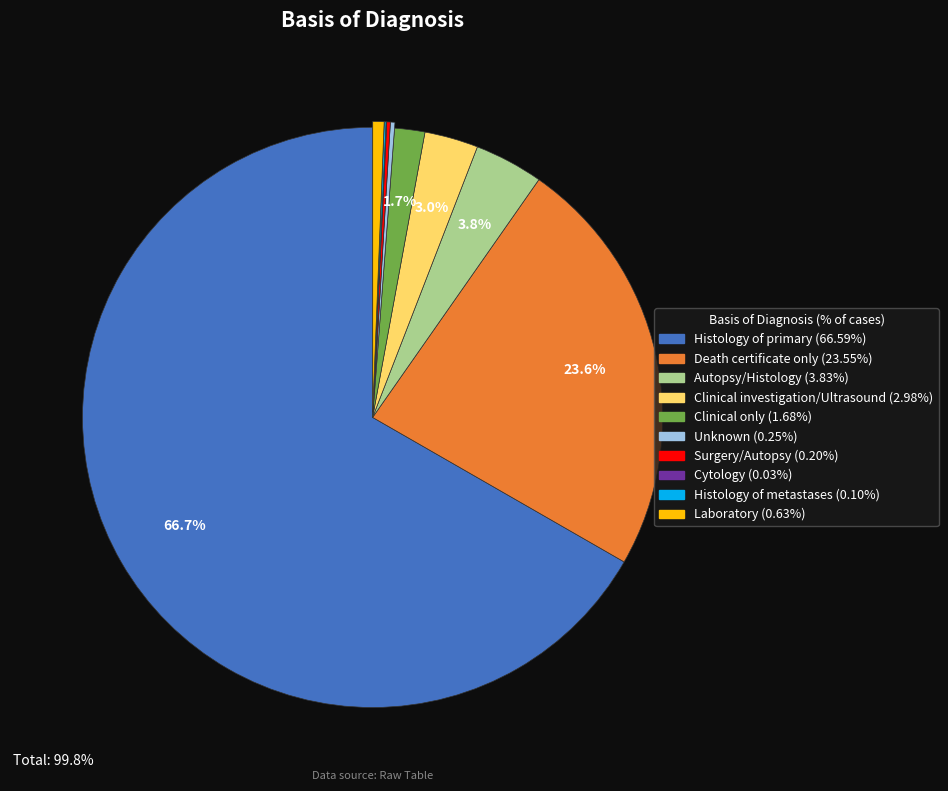

Is there a majority slice in this chart?

Yes